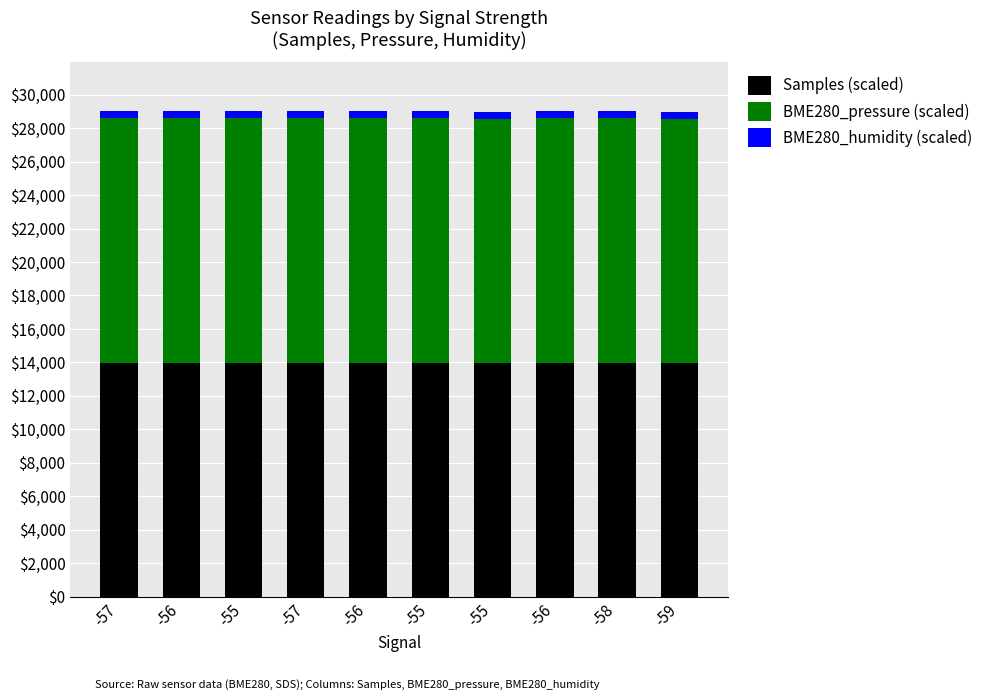

What is the difference between the BME280_pressure (scaled) values at -56 and -55?

1.0